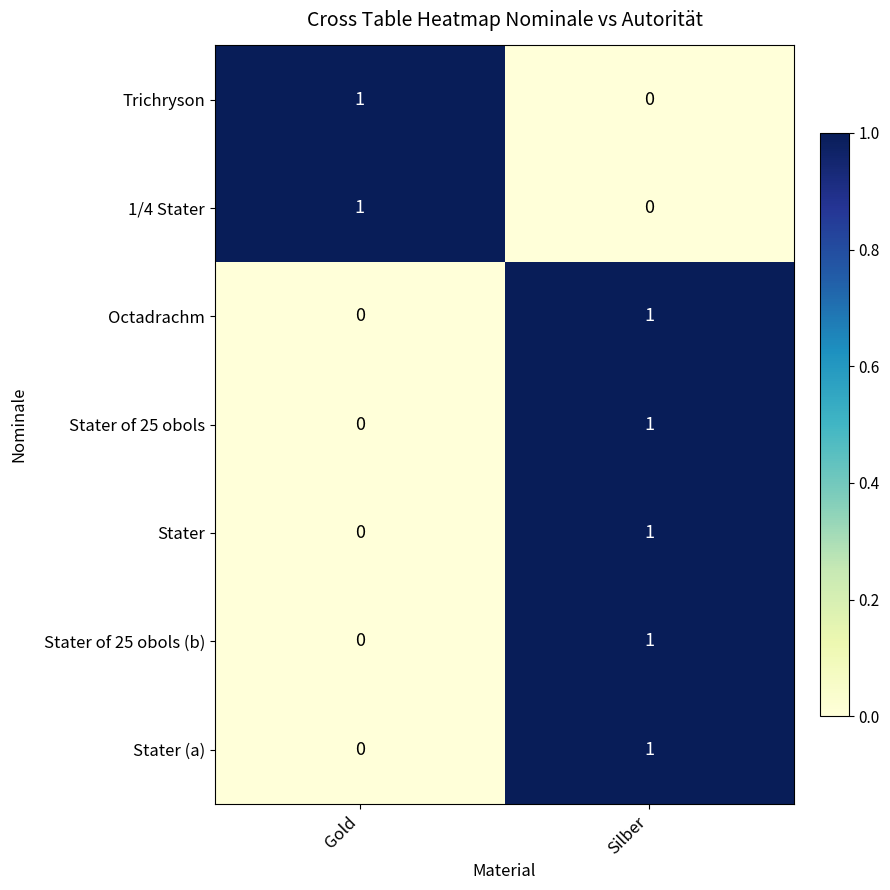

Rank the categories by 1/4 Stater value from lowest to highest.

Silber, Gold